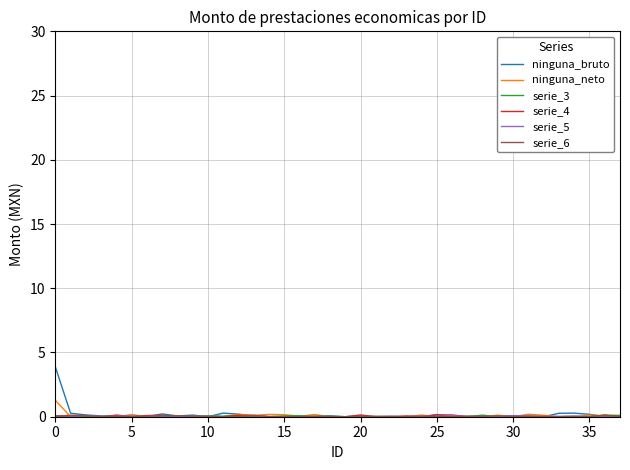

Which series has the largest range (max minus min)?

ninguna_bruto